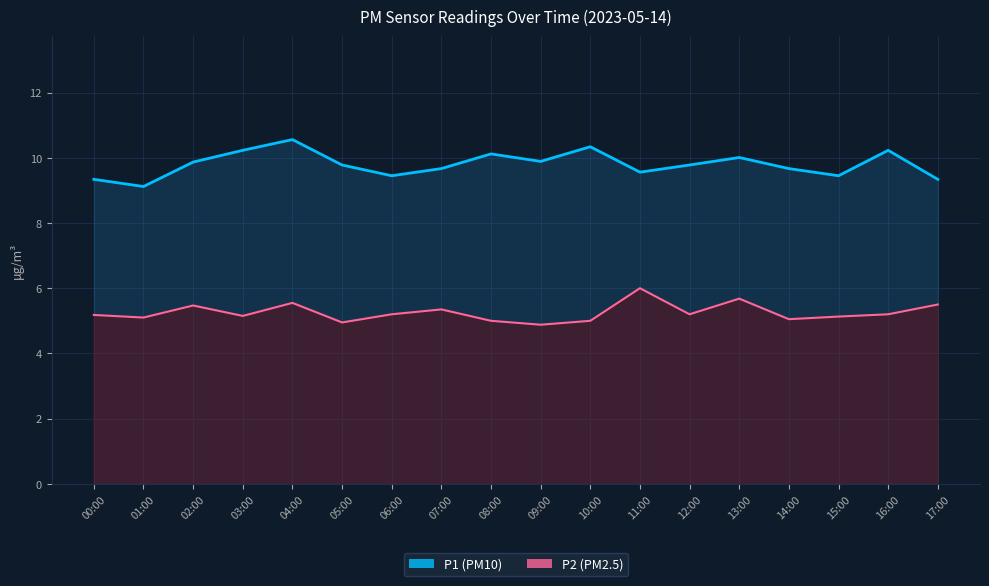

In P1, how many points are lower than both neighbors (excluding endpoints)?

5